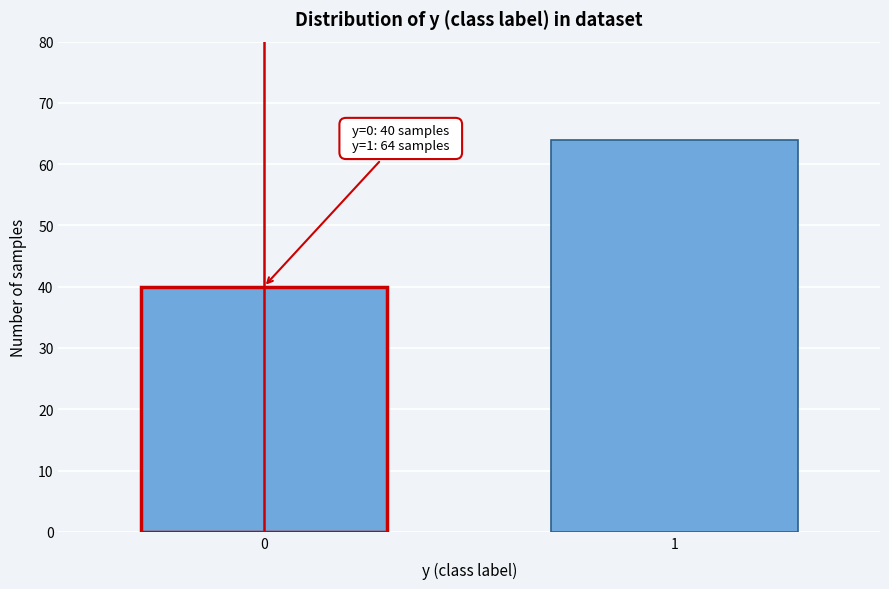

Reading left to right, extract all data points from this chart.

40	64